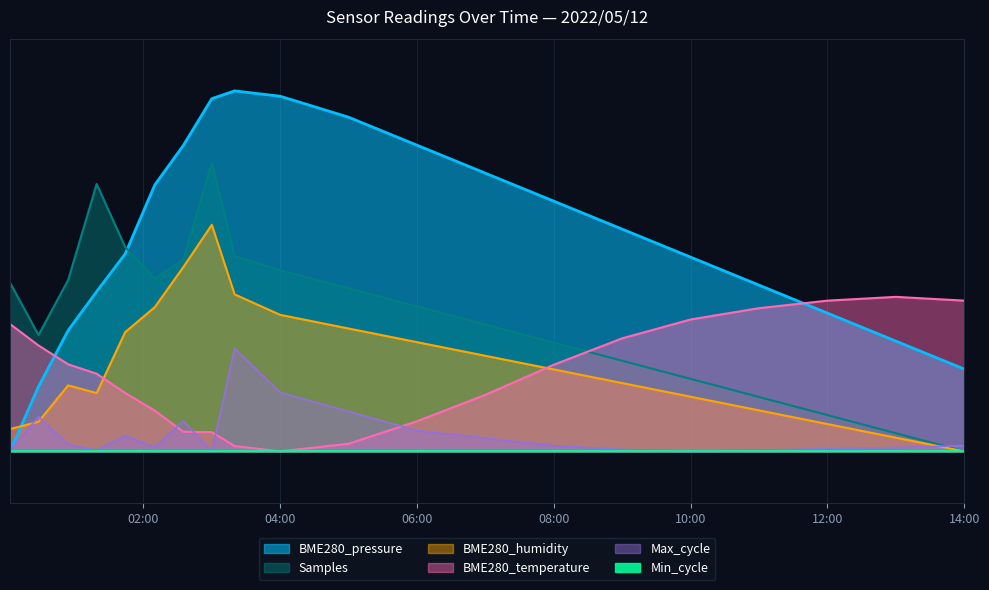

How many intersections are there between BME280_pressure and BME280_humidity?

1